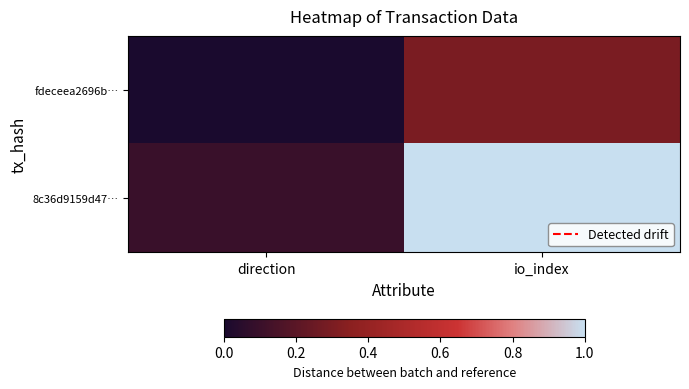

Reading right to left, what are all the values shown in this chart?

fdeceea2696b…: io_index=0.3	direction=0.0
8c36d9159d47…: io_index=1.0	direction=0.1